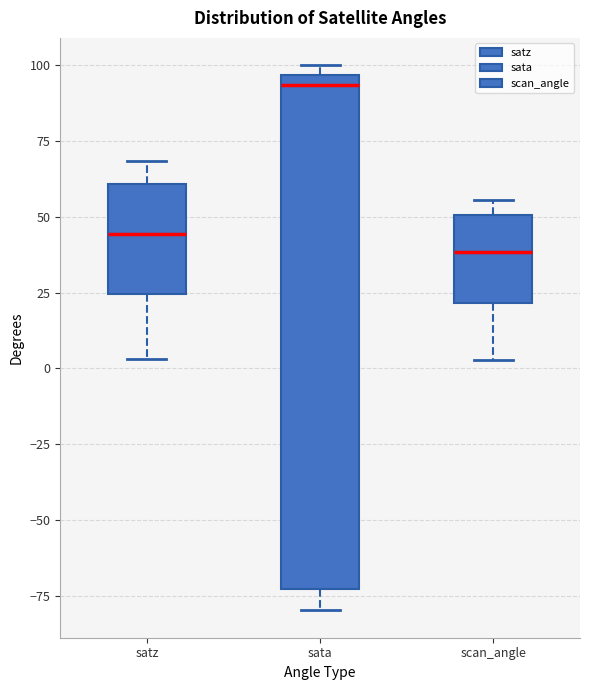

Reading left to right, read every box against the y-axis: the position of its median line, the range the box covers, and the ends of its whiskers. The values are not printed on the chart, so give them approximately, as read against the axis.

satz: median 45, box 25 to 60, whiskers 5 to 70
sata: median 95 (just below the box's upper edge), box -75 to 95, whiskers -80 to 100
scan_angle: median 40, box 20 to 50, whiskers 5 to 55